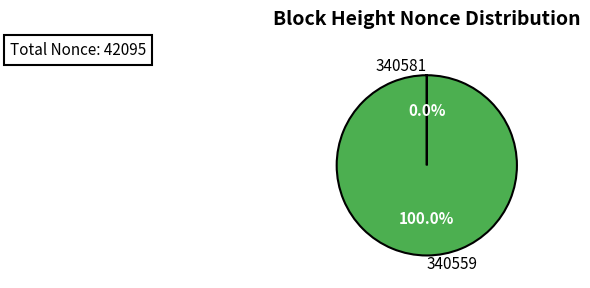

Does 340559 account for over 50% of the chart?

Yes